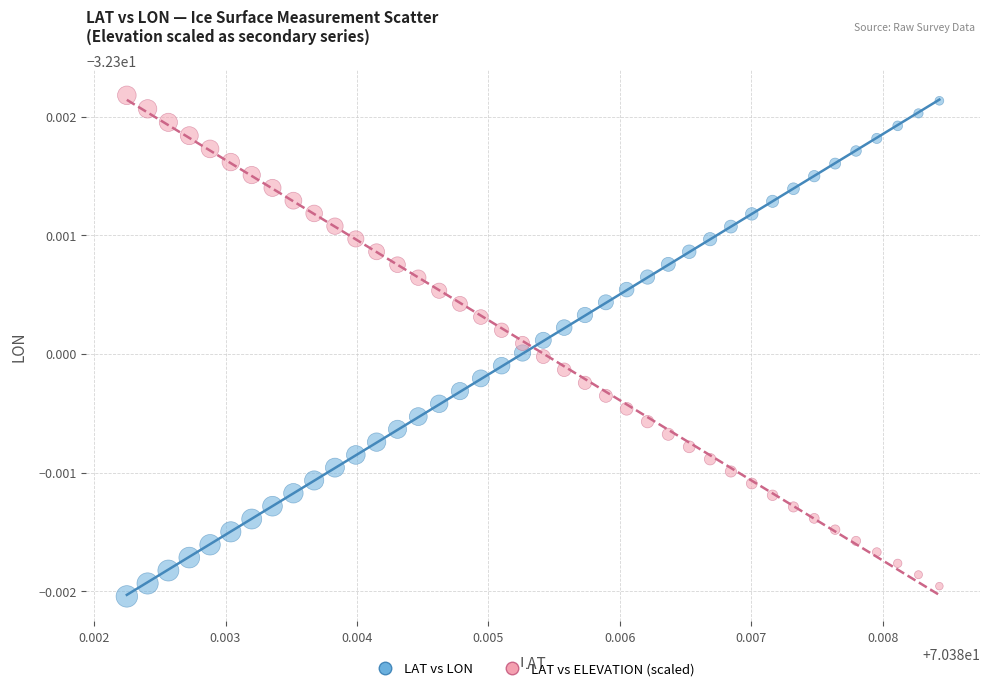

What are all the series names shown in the legend?

LAT vs LON, LAT vs ELEVATION (scaled)